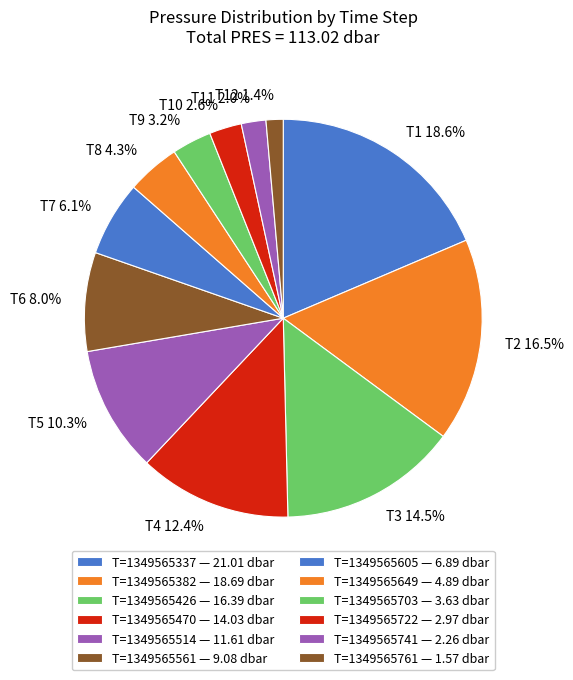

How many segments does this pie chart have?

12